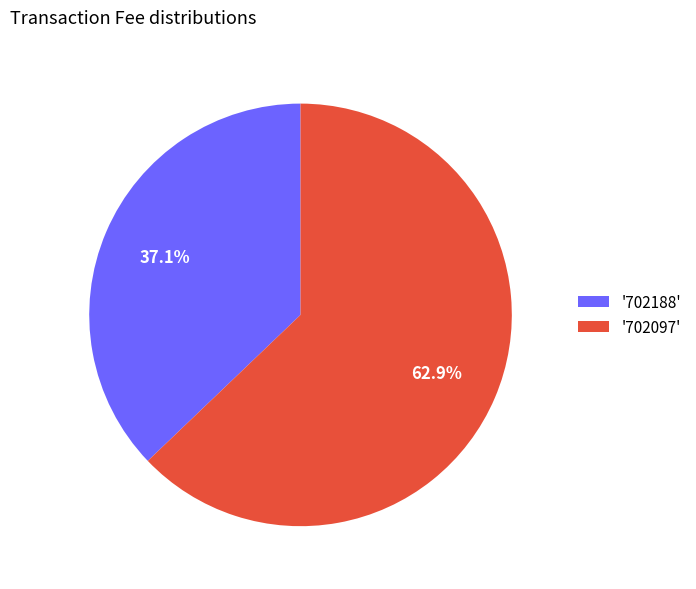

What is the majority slice?

'702097'